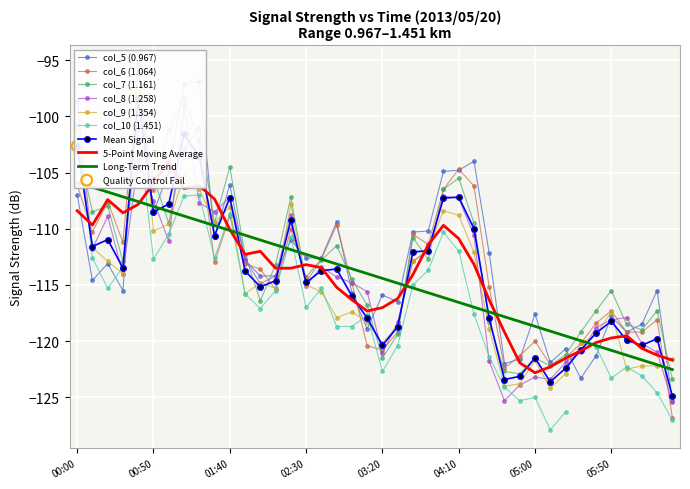

Which series reaches the maximum Y coordinate?

col_5 (0.967)